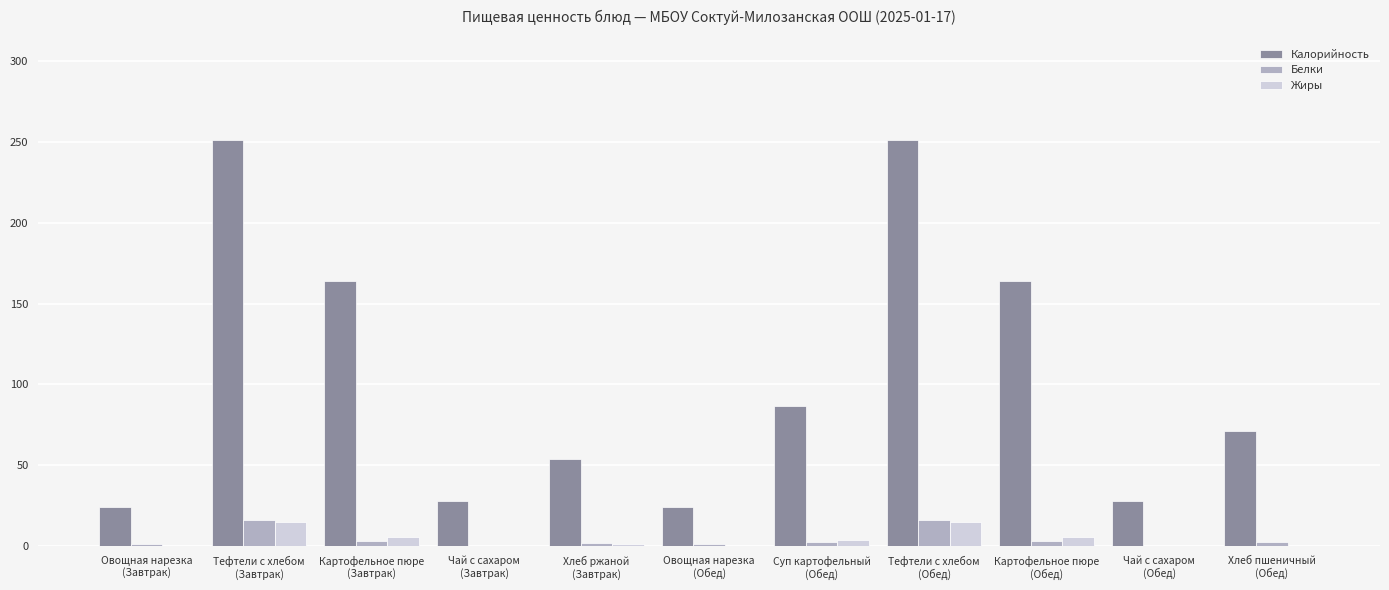

What is the maximum value for Жиры?

15.0